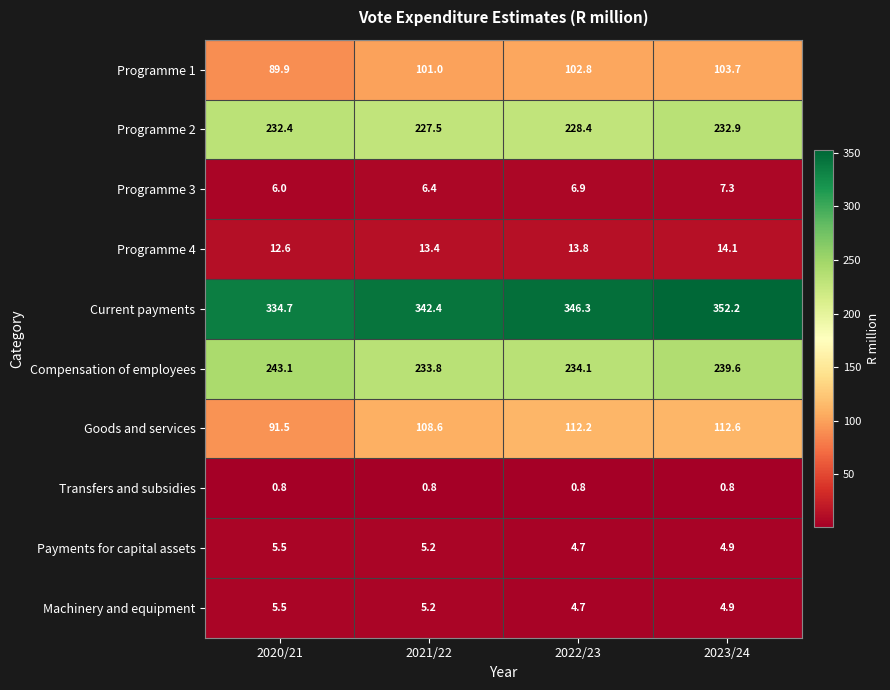

What is the maximum value shown in the chart?

352.2